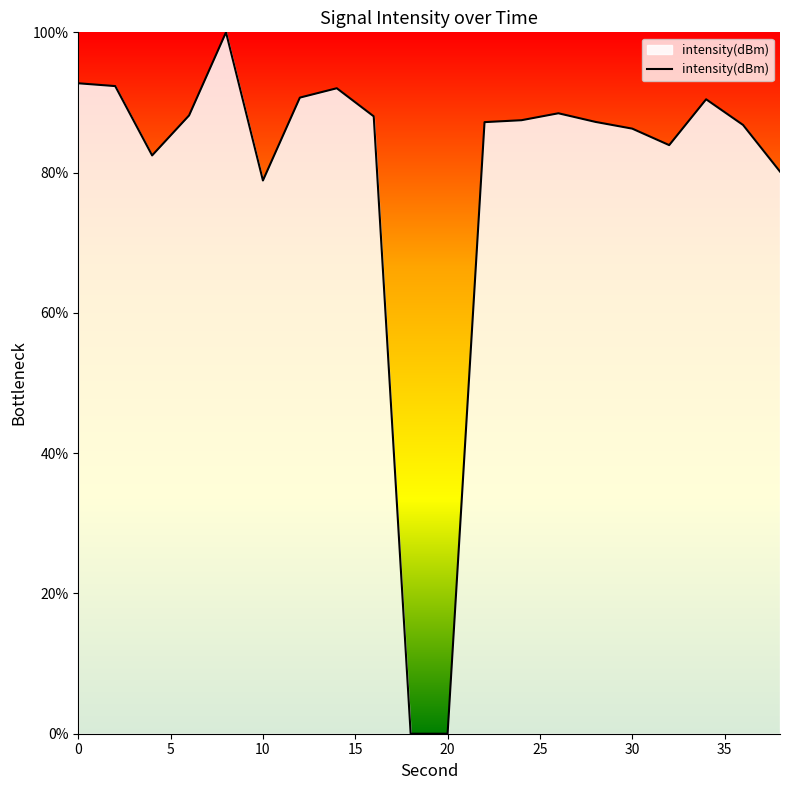

What is the maximum value shown in the chart?

100.0